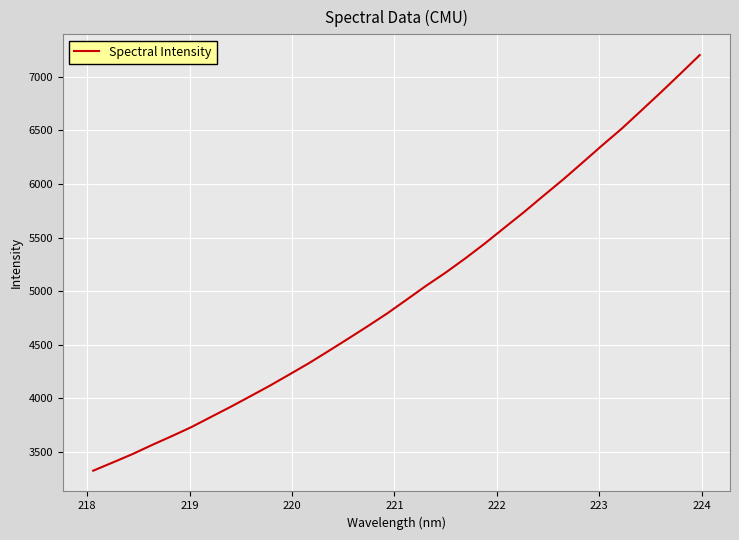

What is the maximum value shown in the chart?

7203.2